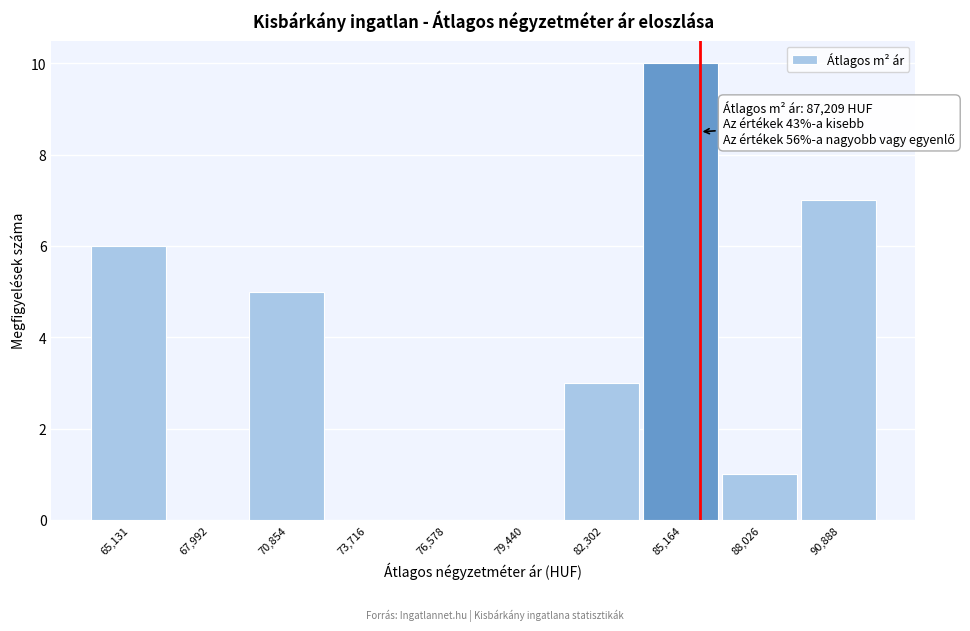

Reading left to right, list all the values displayed in this chart.

65,131=6	67,992=0	70,854=5	73,716=0	76,578=0	79,440=0	82,302=3	85,164=10	88,026=1	90,888=7